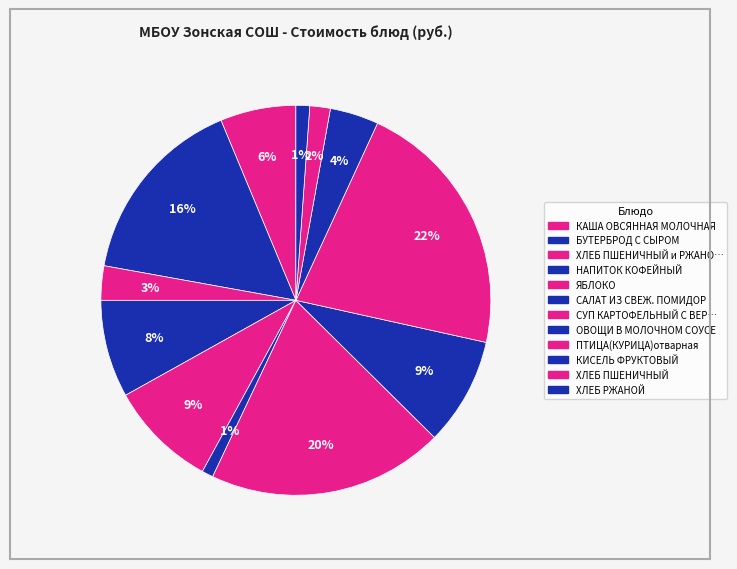

Count the number of slices in the pie.

12